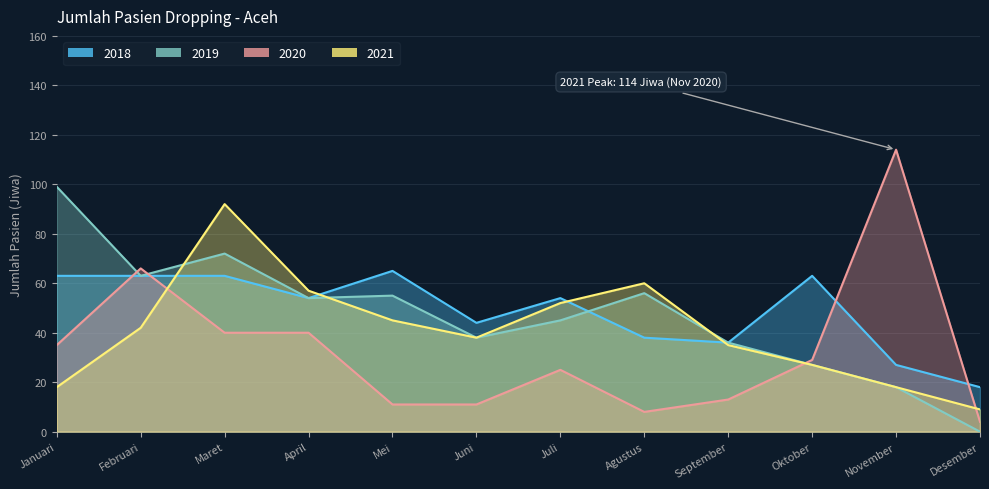

At which category does 2018 reach its first local valley?

April